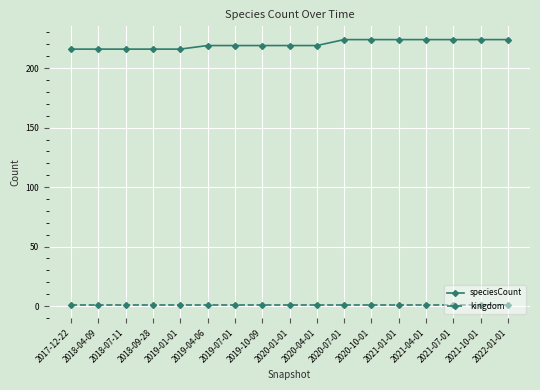

What is the approximate value of kingdom at 2021-07-01?

1